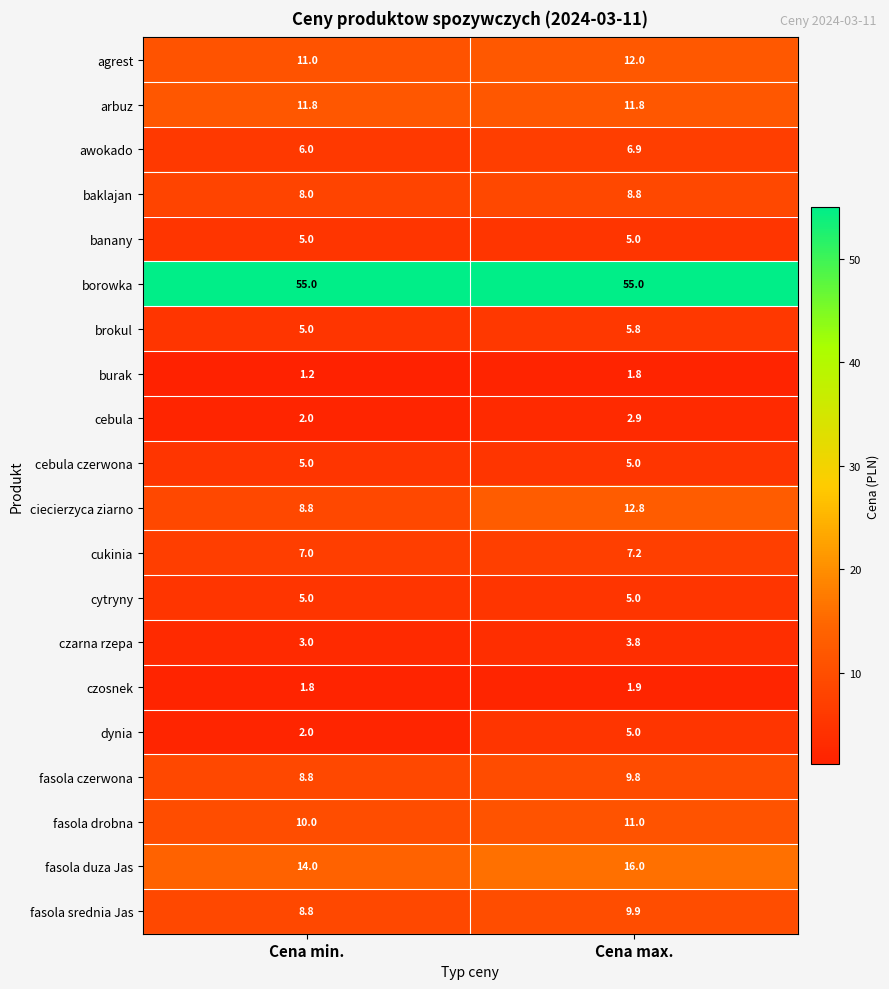

The value of ciecierzyca ziarno at Cena min. is 4.0. True or false?

False